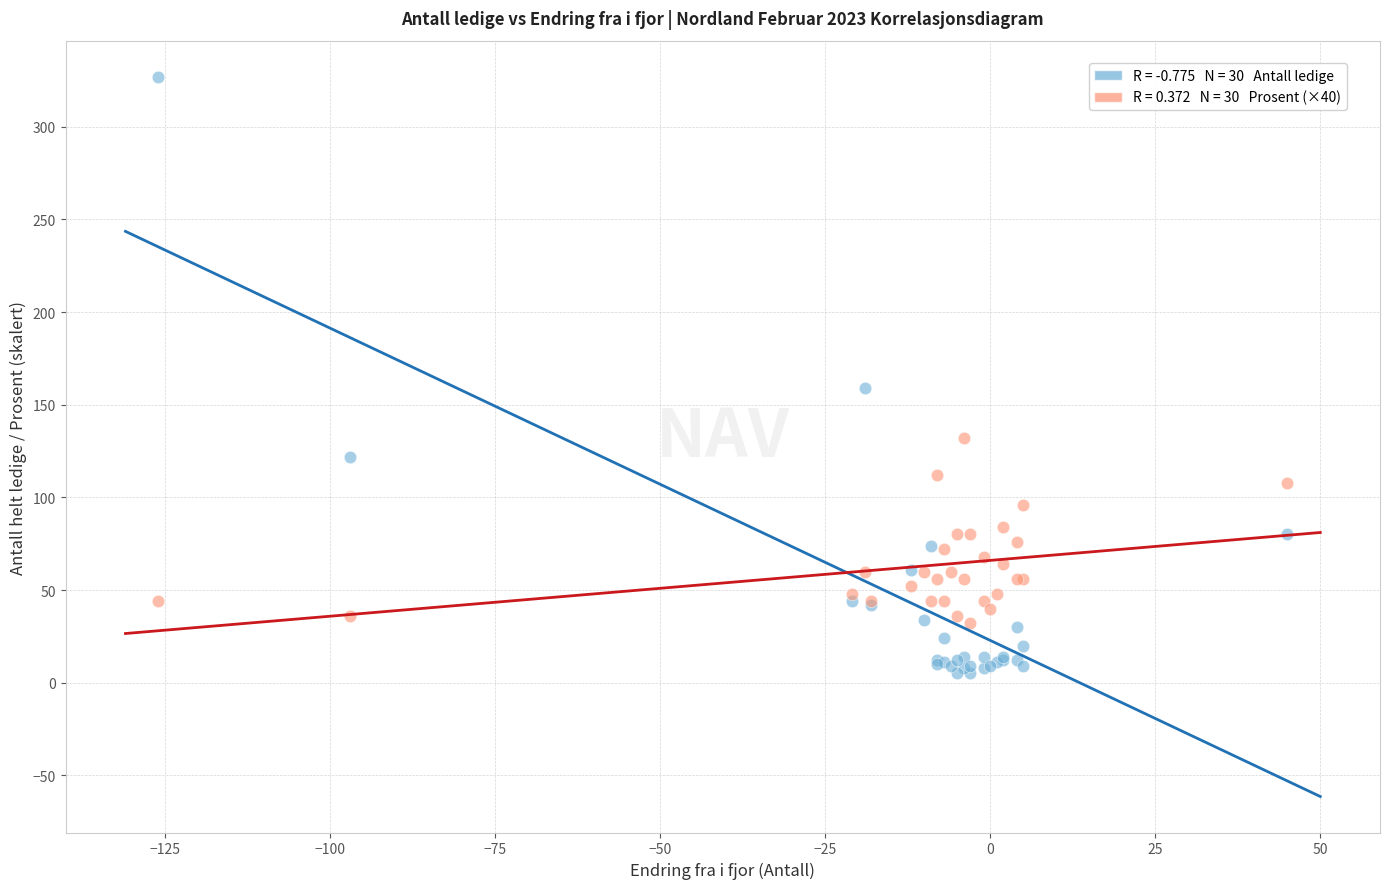

Across all series, what Y value is closest to 166?

159